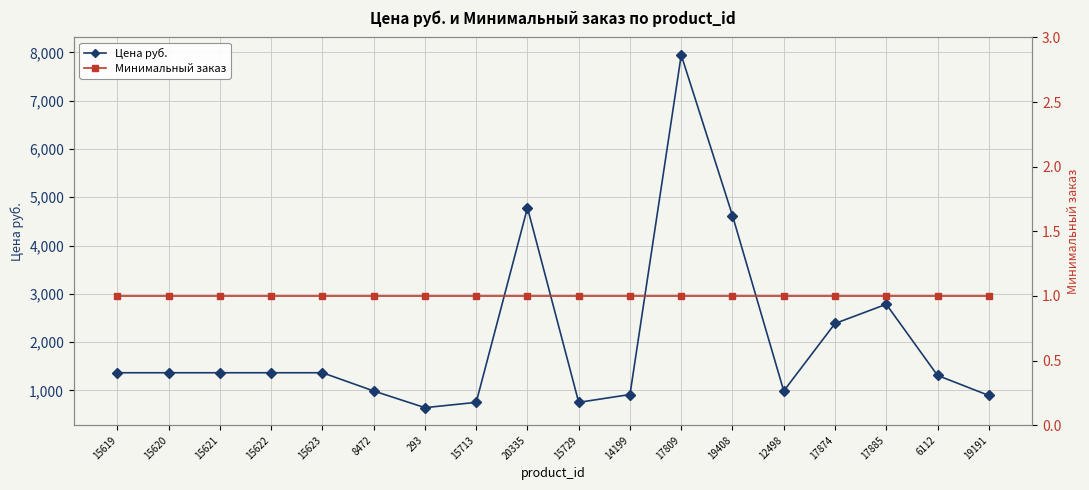

How many values in the Цена руб. series exceed 1366?

5